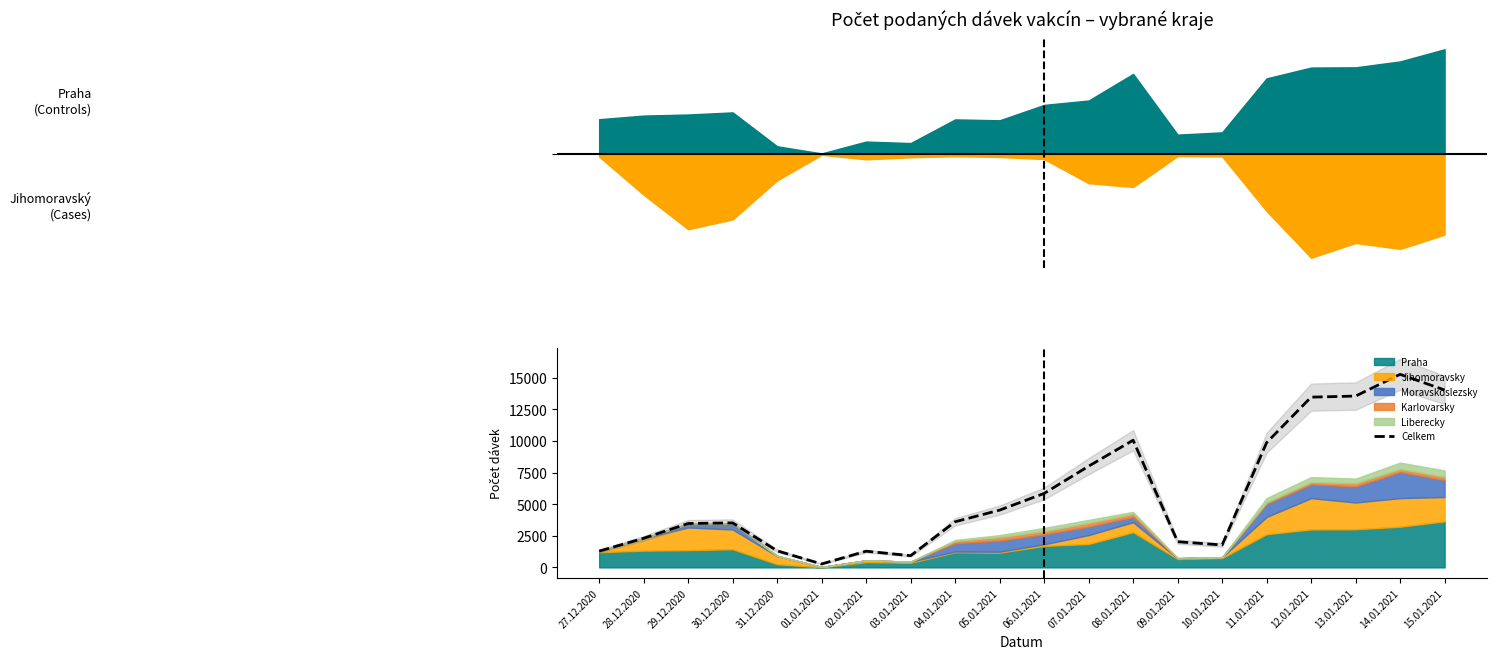

Reading left to right, transcribe all the data shown in this chart.

27.12.2020=1287	28.12.2020=2303	29.12.2020=3470	30.12.2020=3519	31.12.2020=1311	01.01.2021=270	02.01.2021=1282	03.01.2021=926	04.01.2021=3609	05.01.2021=4528	06.01.2021=5848	07.01.2021=8001	08.01.2021=10053	09.01.2021=2030	10.01.2021=1773	11.01.2021=9862	12.01.2021=13459	13.01.2021=13544	14.01.2021=15262	15.01.2021=14023